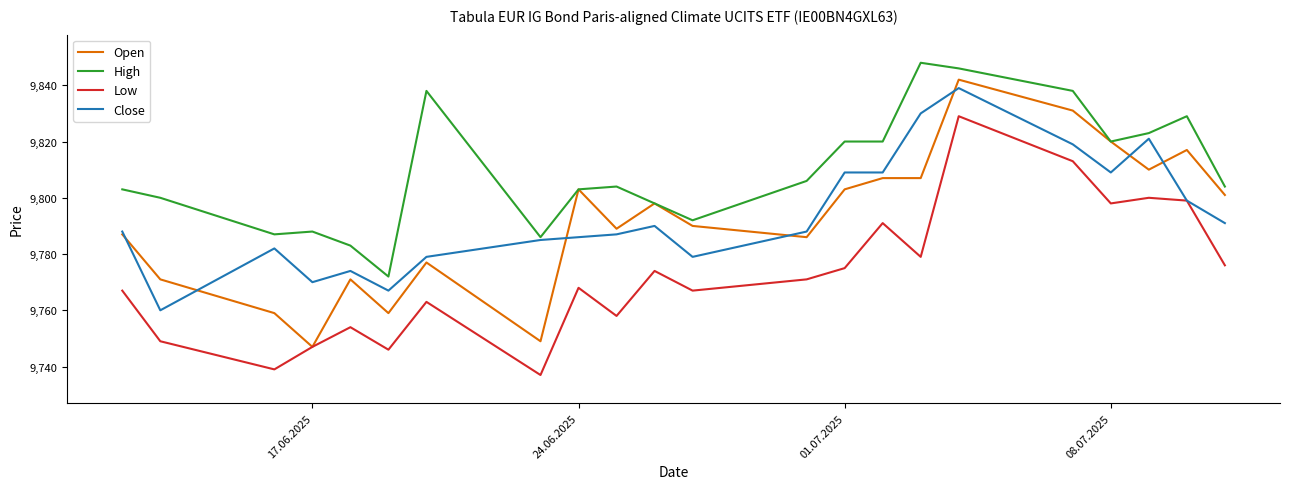

What is the maximum value shown in the chart?

9848